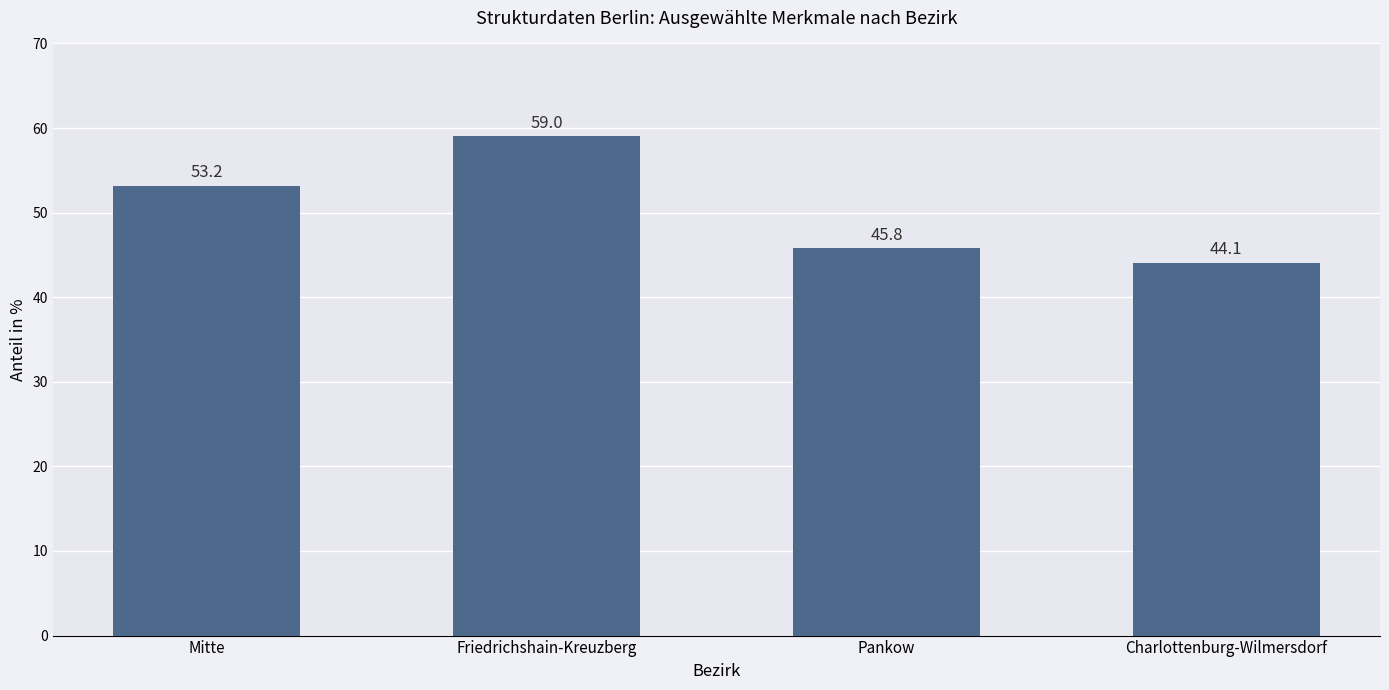

Which has a higher value, Pankow or Friedrichshain-Kreuzberg?

Friedrichshain-Kreuzberg